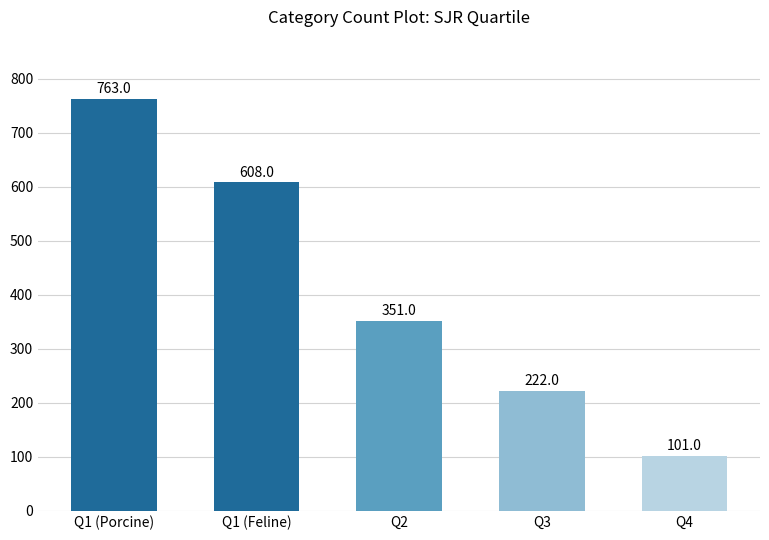

What position from the right is Q3?

2